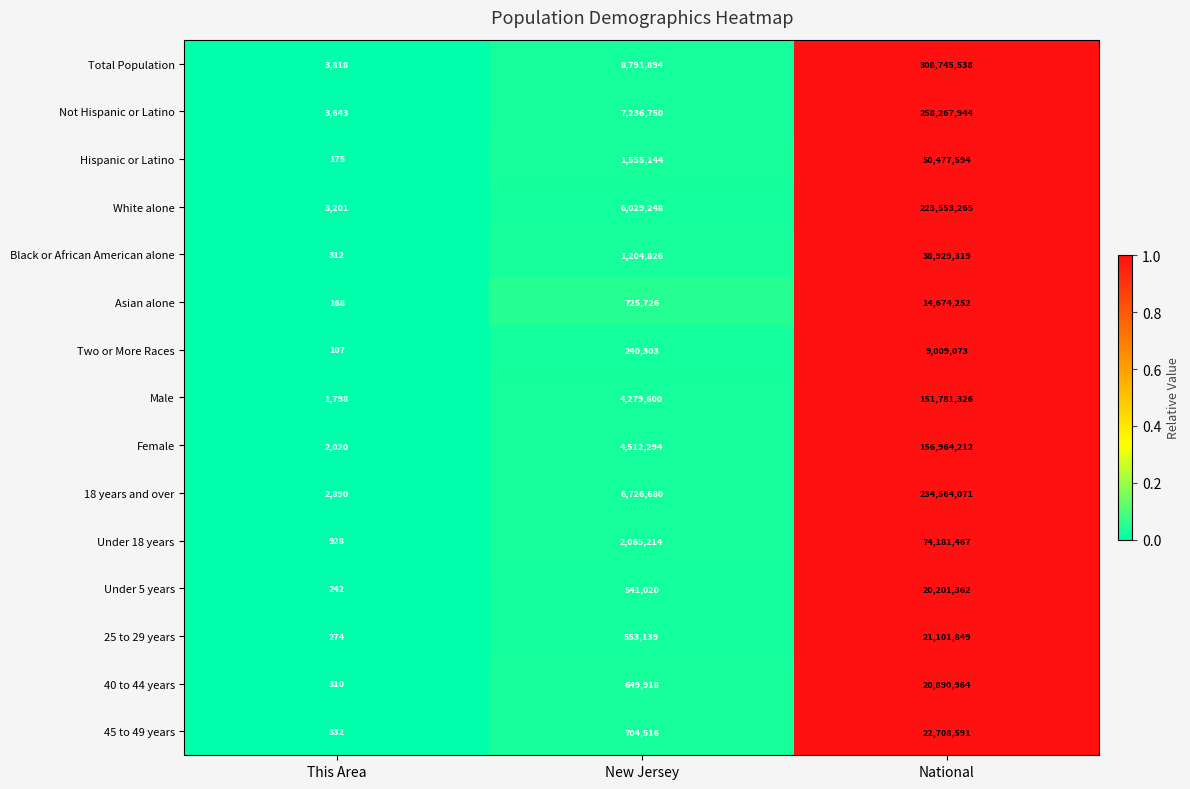

What is the difference between the 45 to 49 years values at This Area and New Jersey?

704184